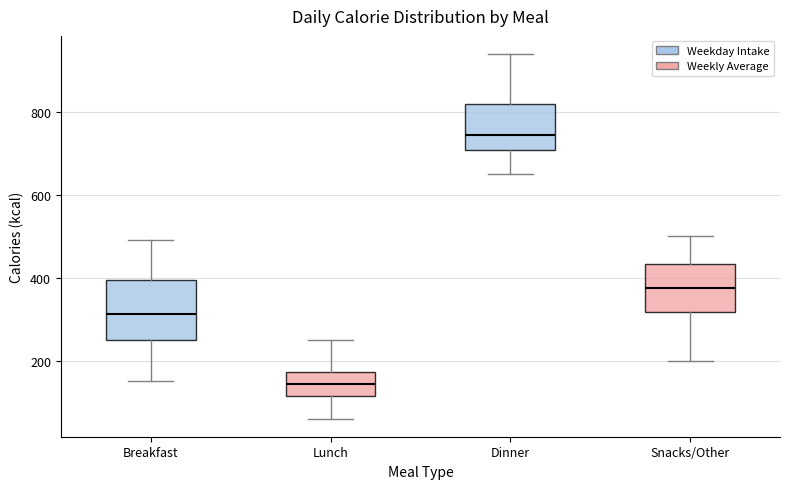

Reading left to right, read every box against the y-axis: the position of its median line, the range the box covers, and the ends of its whiskers. The values are not printed on the chart, so give them approximately, as read against the axis.

Breakfast: median 320, box 260 to 400, whiskers 160 to 500
Lunch: median 140, box 120 to 180, whiskers 60 to 260
Dinner: median 740, box 700 to 820, whiskers 660 to 940
Snacks/Other: median 380, box 320 to 440, whiskers 200 to 500